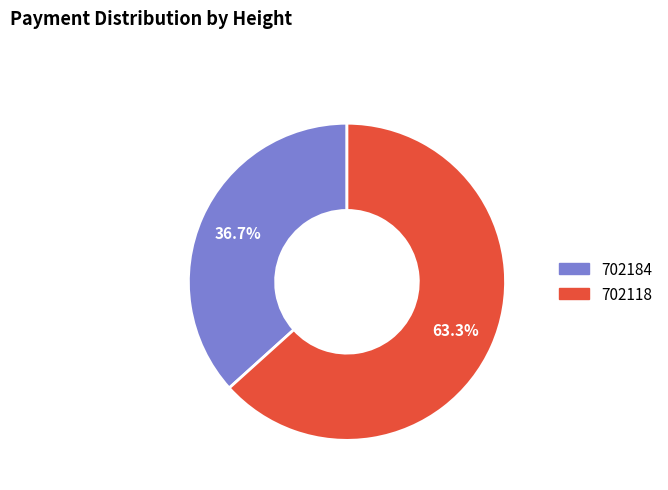

Count the number of slices in the pie.

2